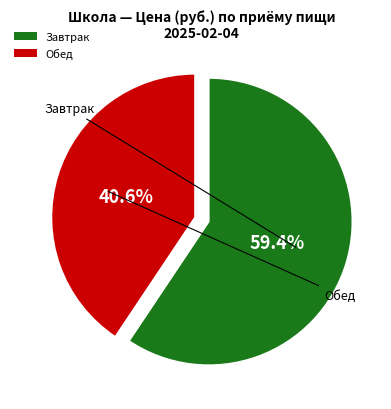

Which category has the smallest portion of the pie?

Обед